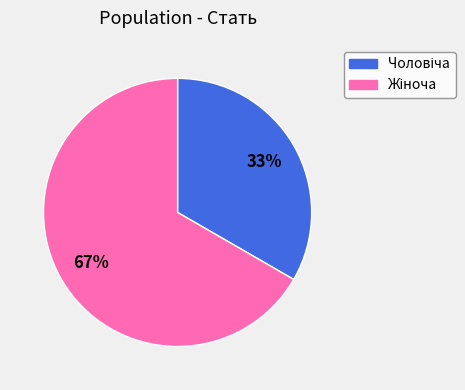

Is there a majority slice in this chart?

Yes